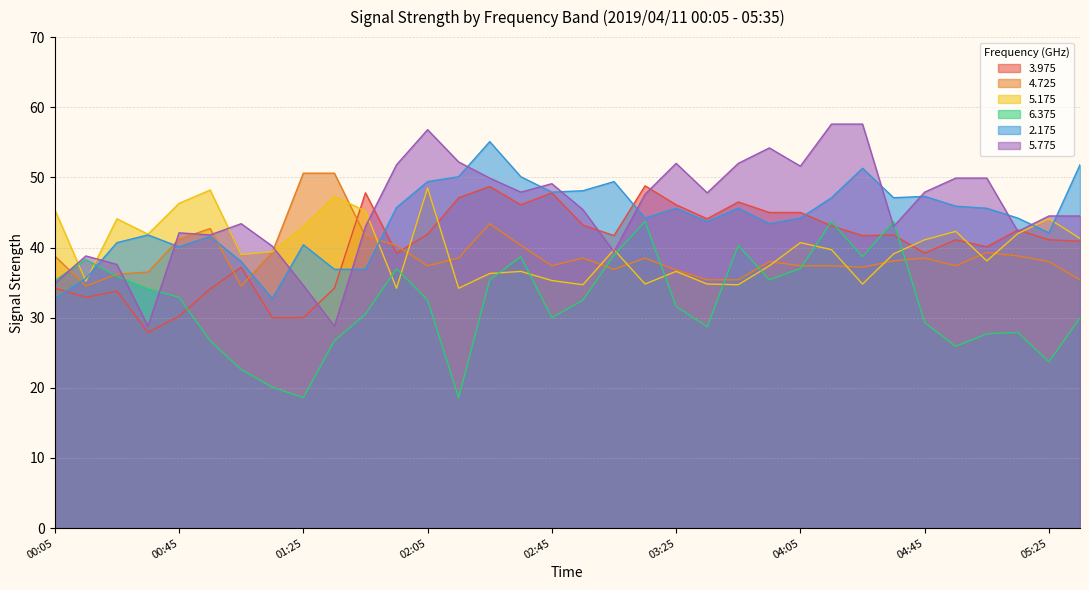

What is the value of the 3.975 point at the 24th from the left?

45.0